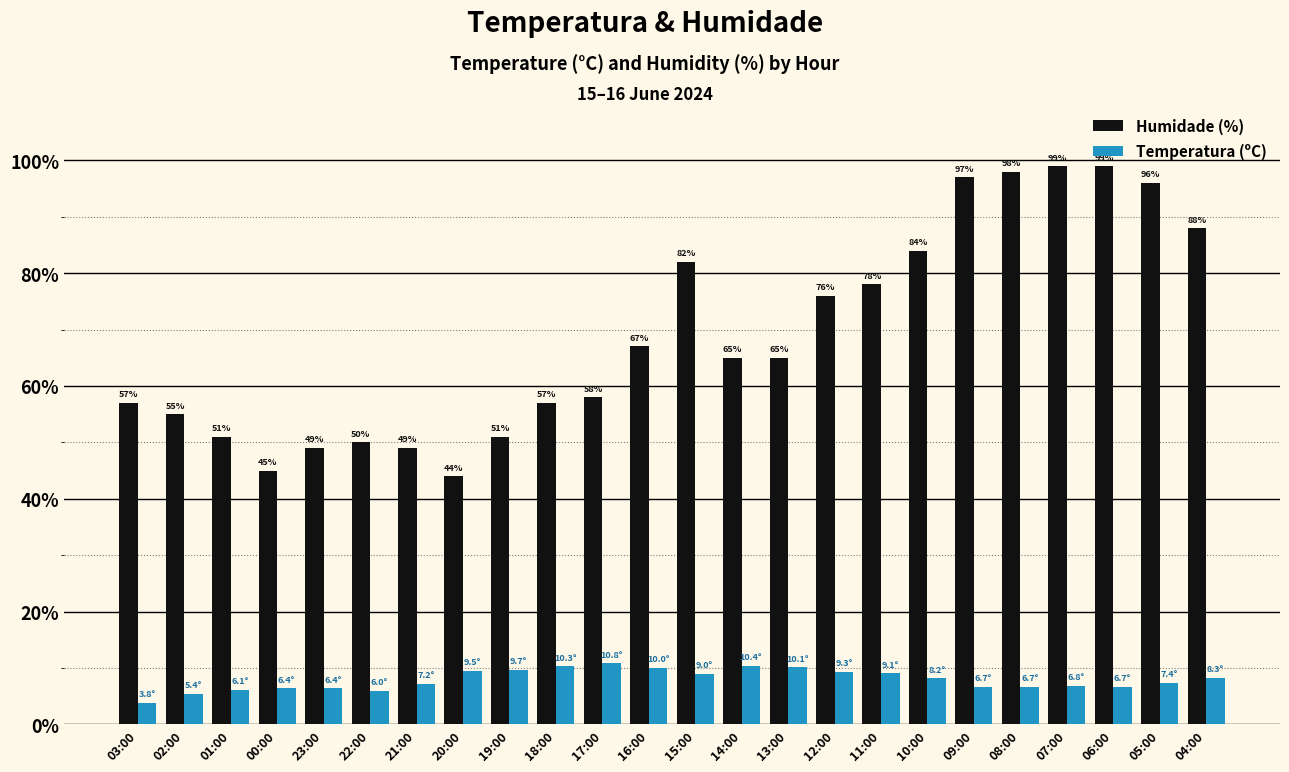

The Humidade (%) series shows 44.0 at 20:00. True or false?

True